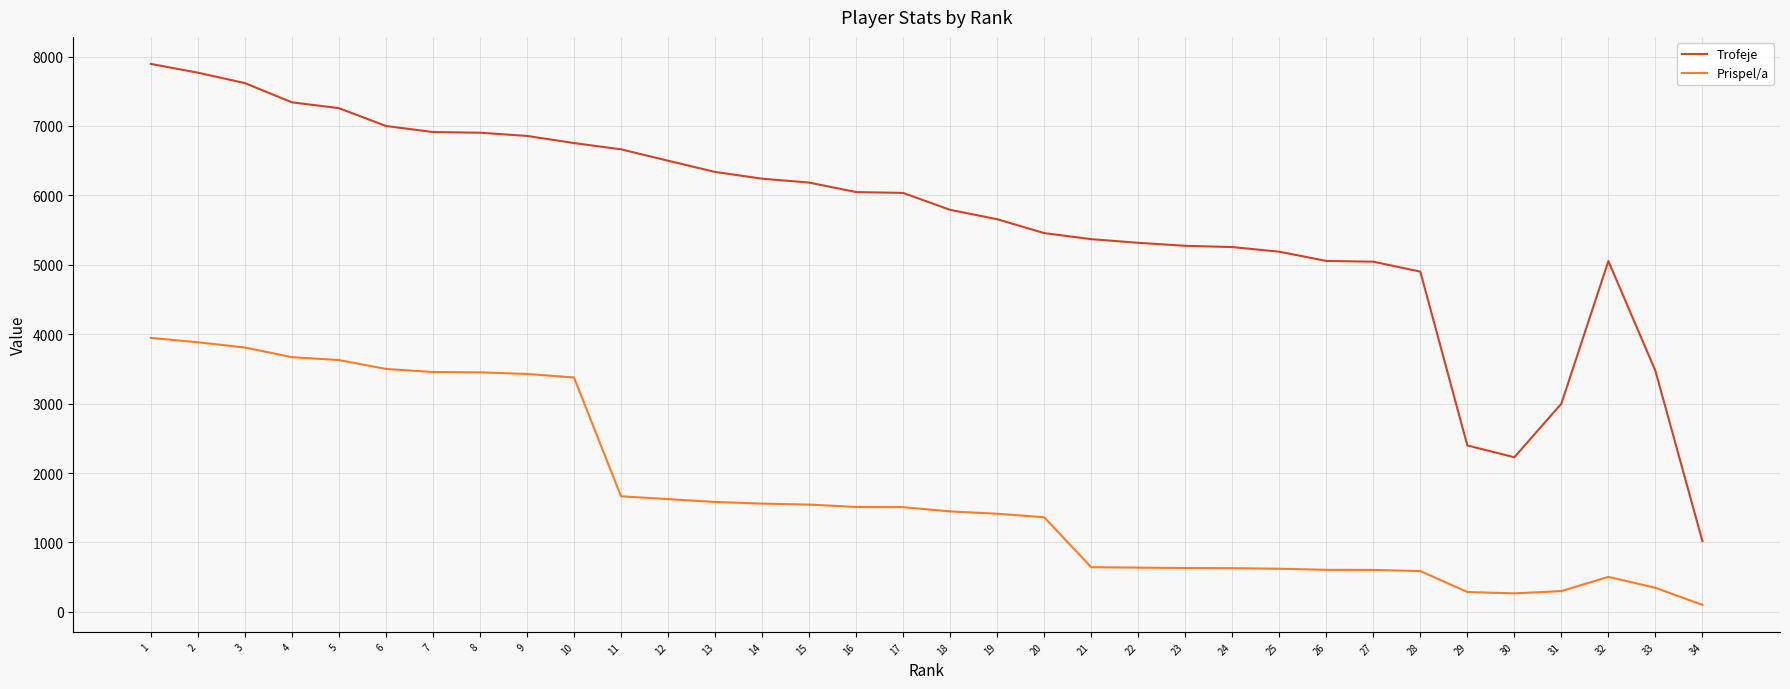

Rank the series at 7 from highest to lowest value.

Trofeje, Prispel/a